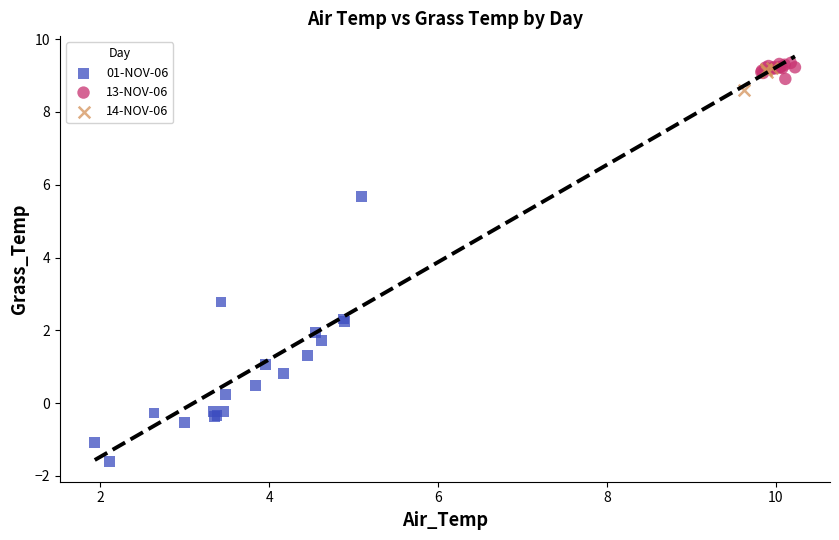

Which series has the widest spread of Y values?

01-NOV-06